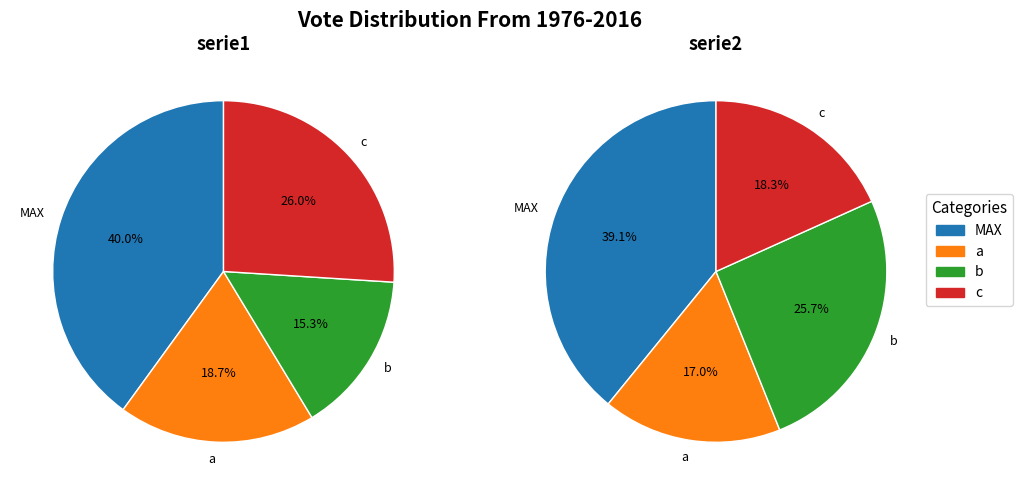

Is there any slice that represents more than half of the pie?

No